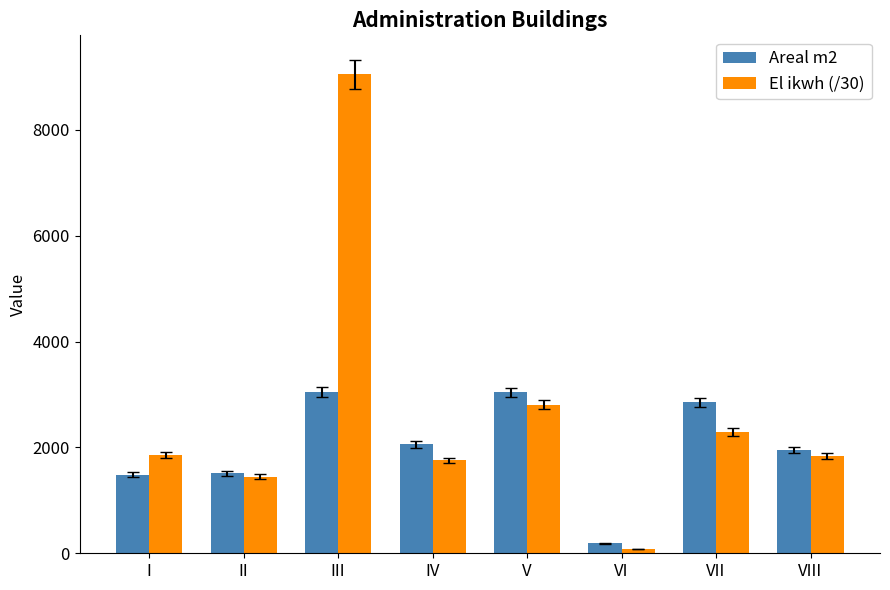

Is the value of El ikwh (/30) at III greater than the value of Areal m2 at III?

Yes